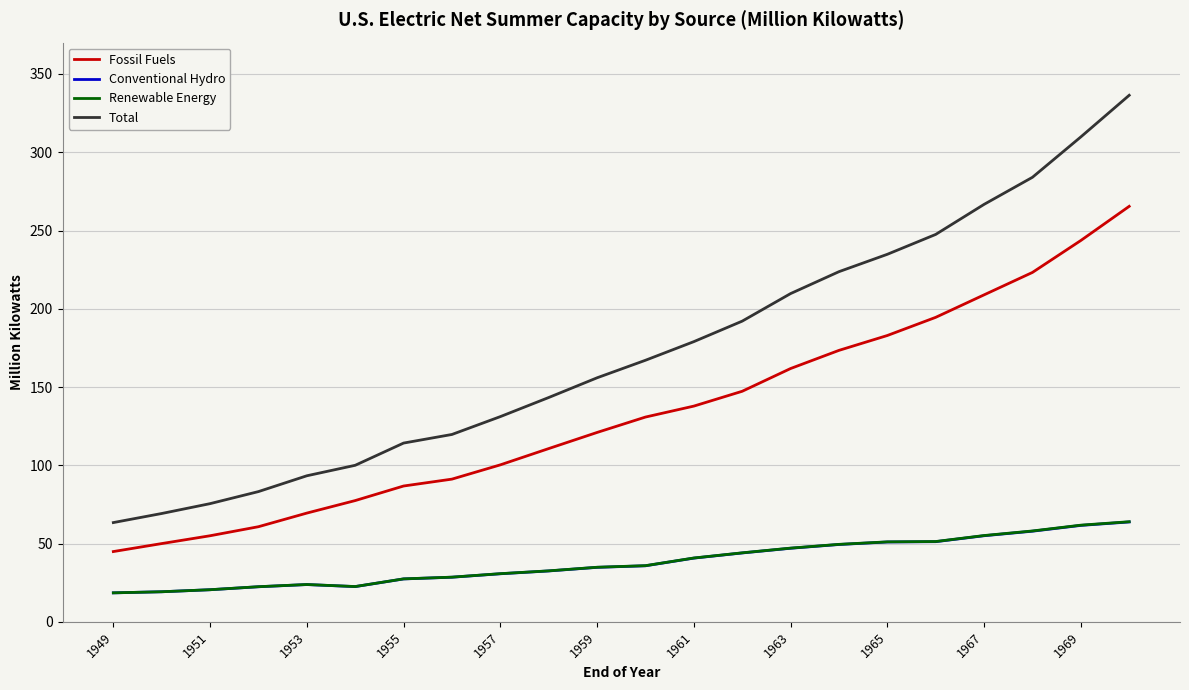

Which series has the widest spread of values?

Total